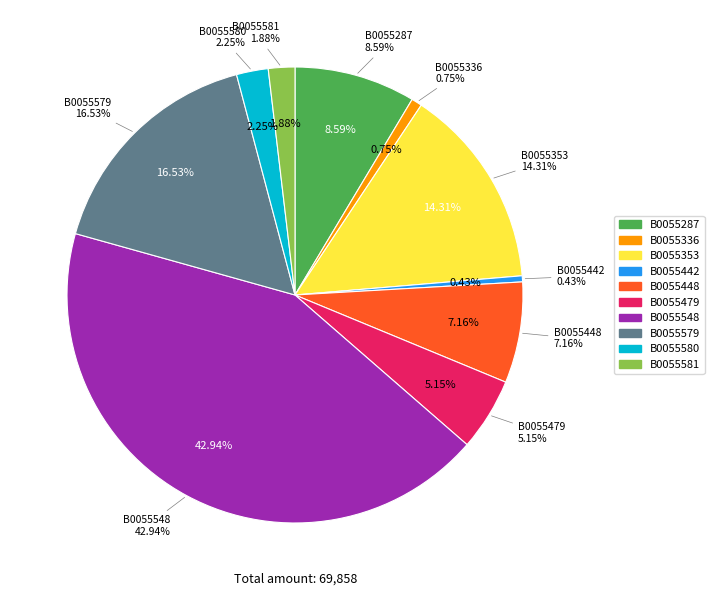

Rank the categories by value from lowest to highest.

B0055442, B0055336, B0055581, B0055580, B0055479, B0055448, B0055287, B0055353, B0055579, B0055548